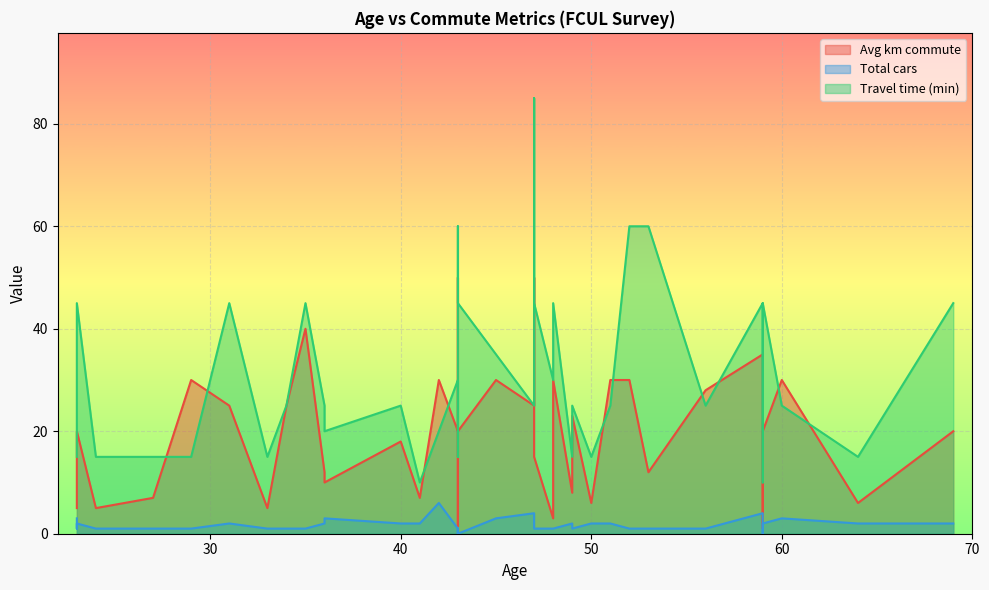

What is the label of the 38th point from the right?

27